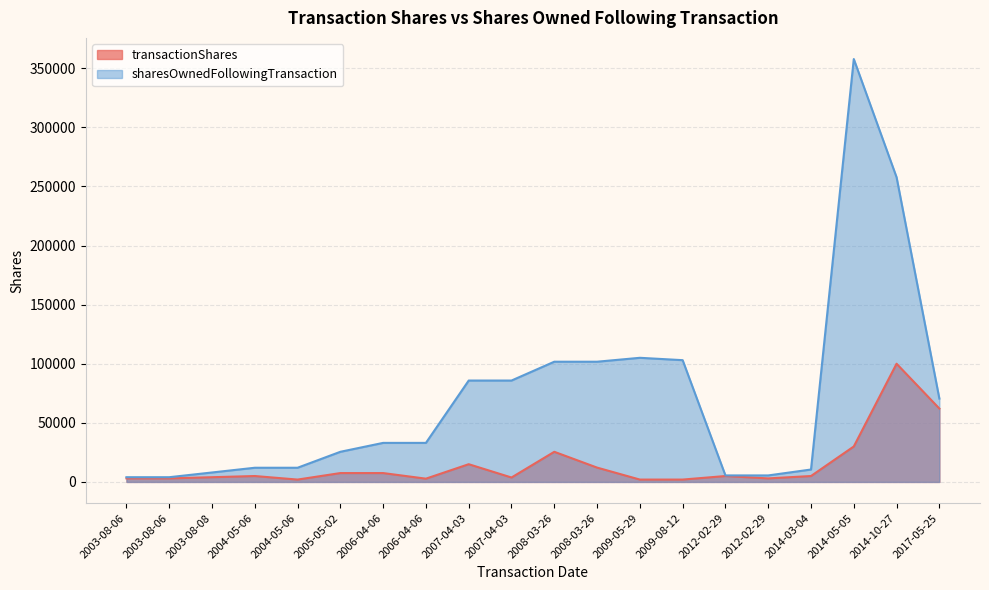

Count the number of categories in the chart.

20